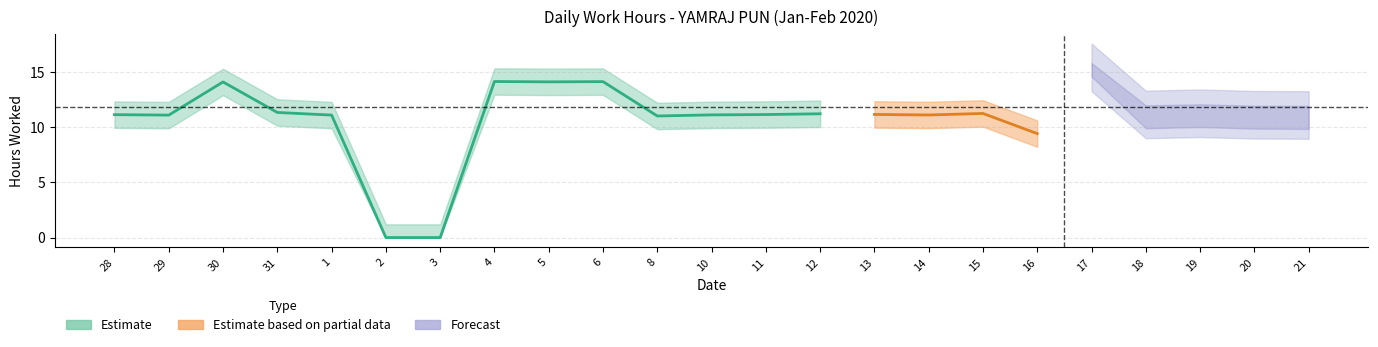

Approximately how many times larger is the value at 5 compared to 30?

1.0